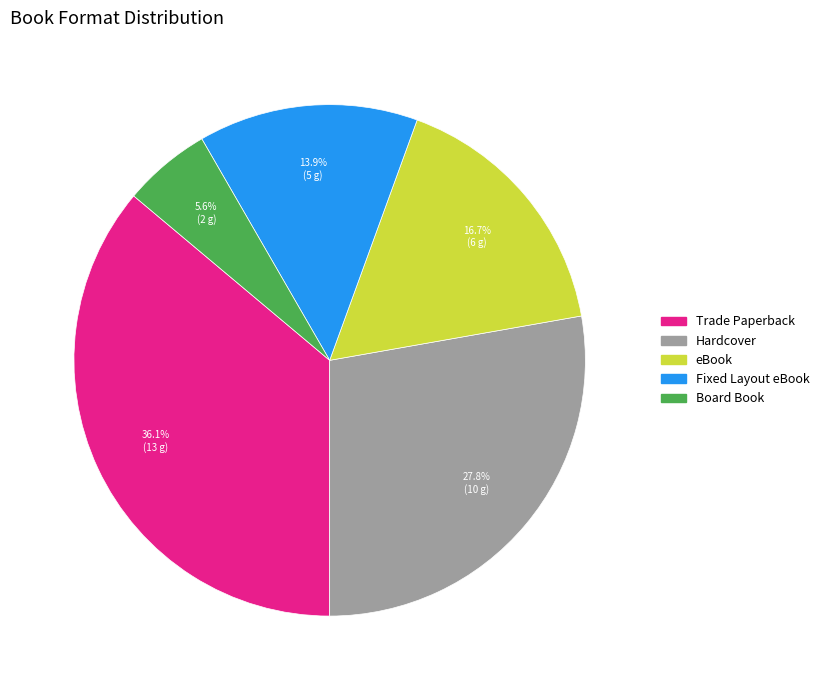

Which category has the biggest portion of the pie?

Trade Paperback